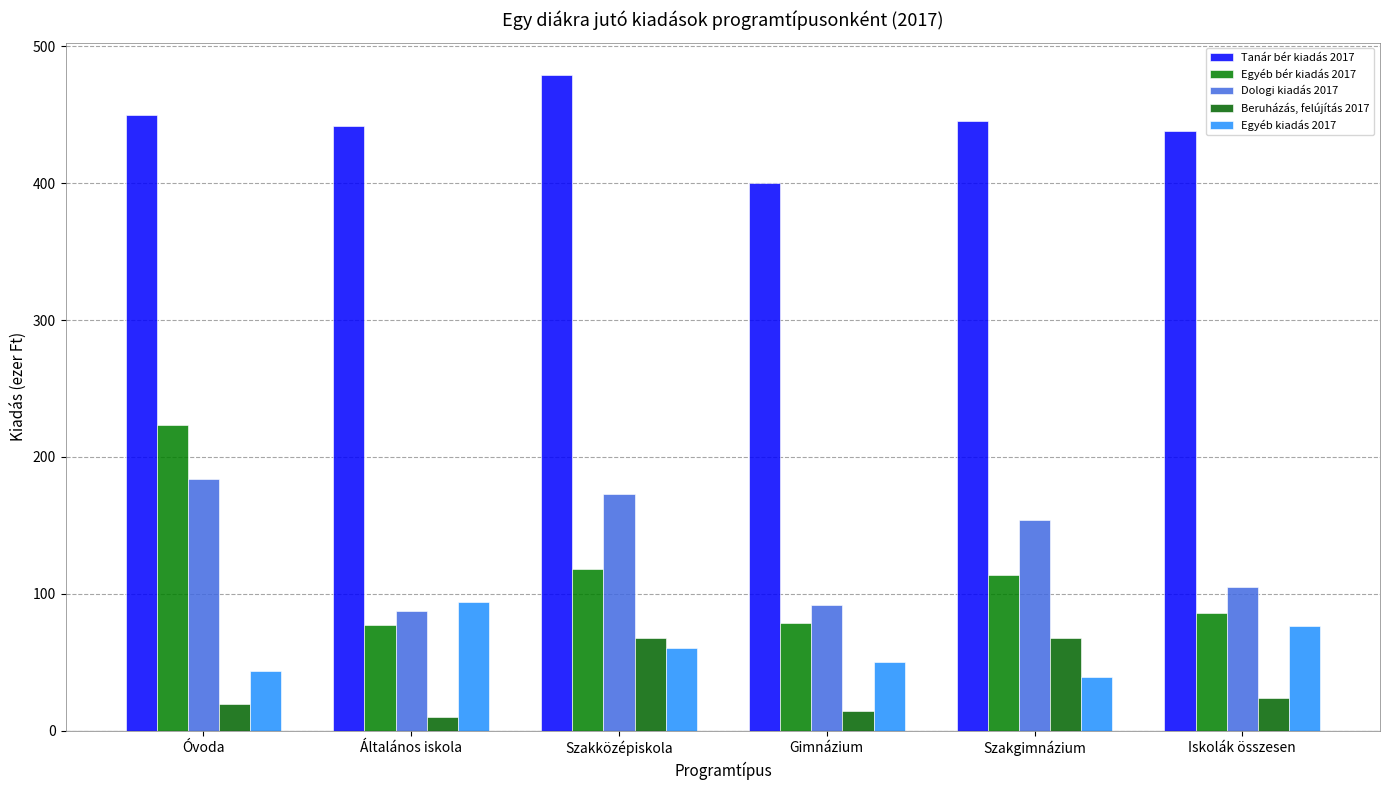

Count the number of categories in the chart.

6